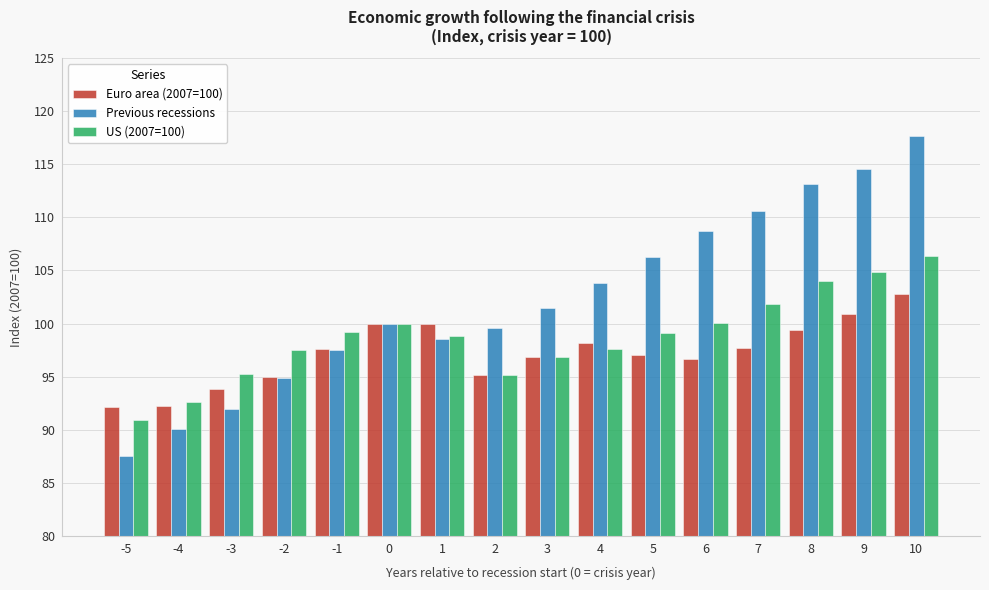

Rank the series by their average value, from highest to lowest.

Previous recessions, US (2007=100), Euro area (2007=100)